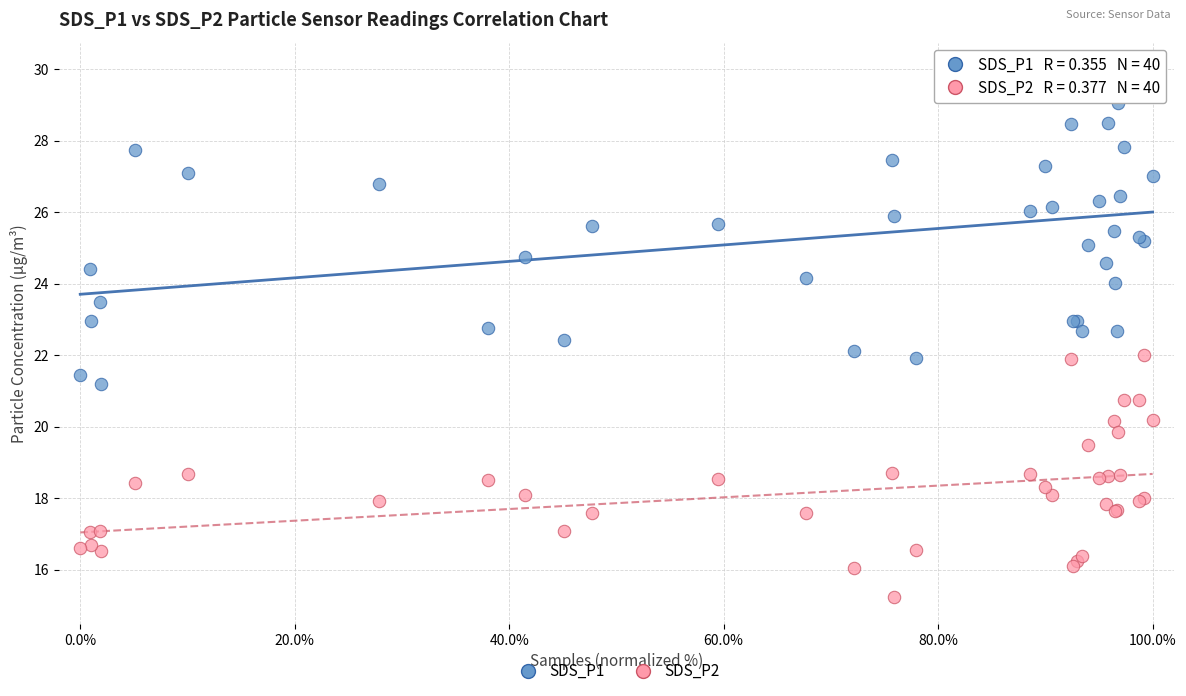

What are all the series names shown in the legend?

SDS_P1, SDS_P2